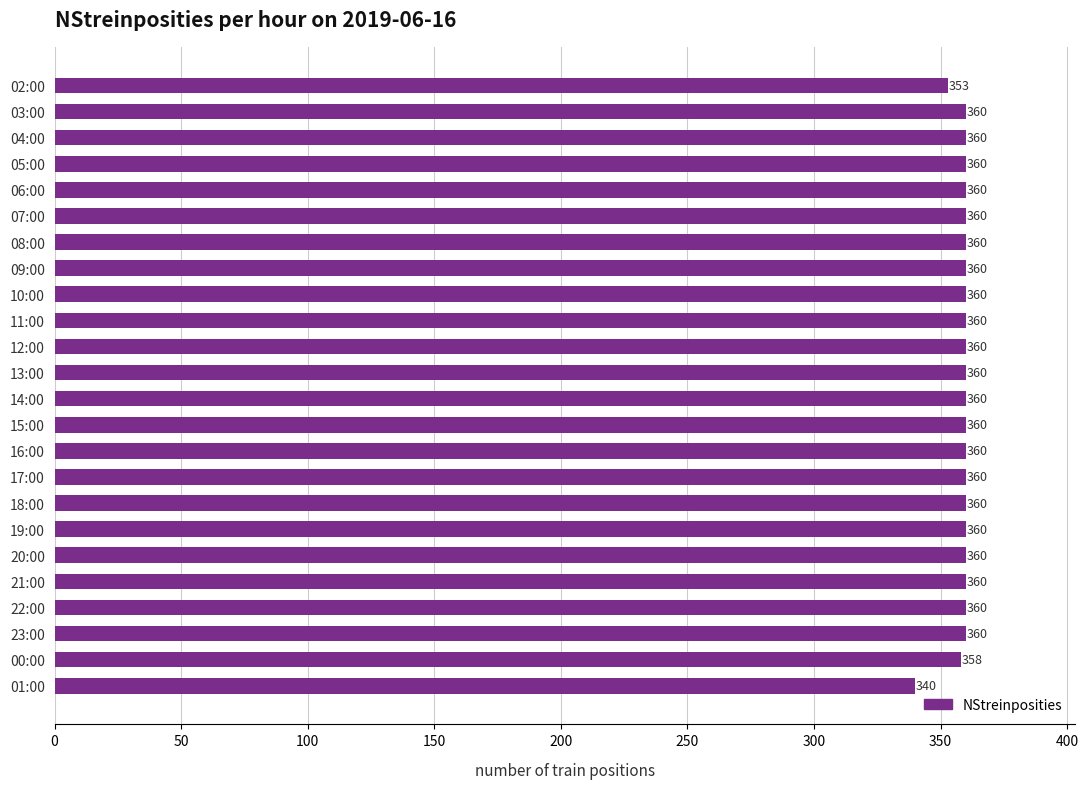

Does the chart contain any negative values?

No